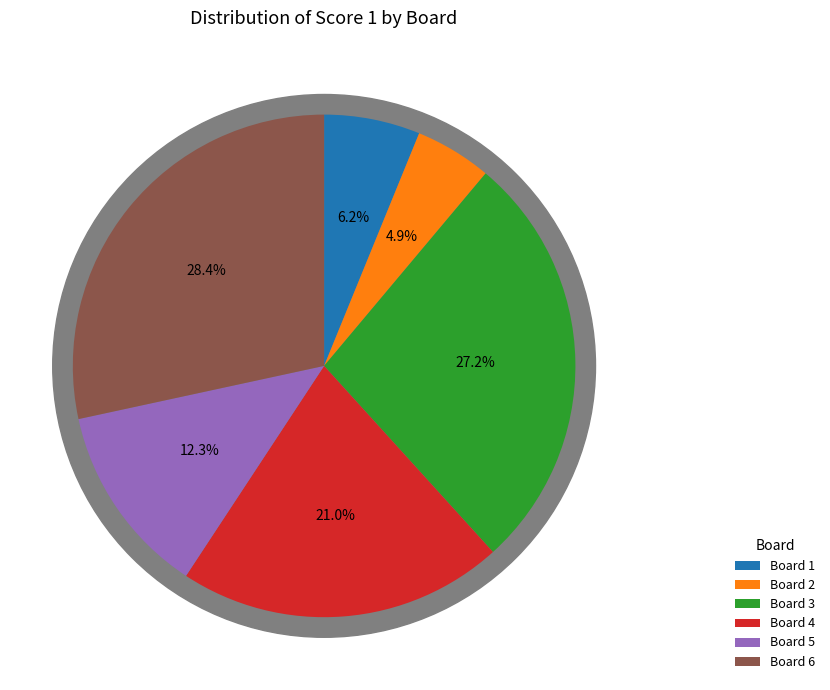

Is it true that 6 is 28% of the pie?

True